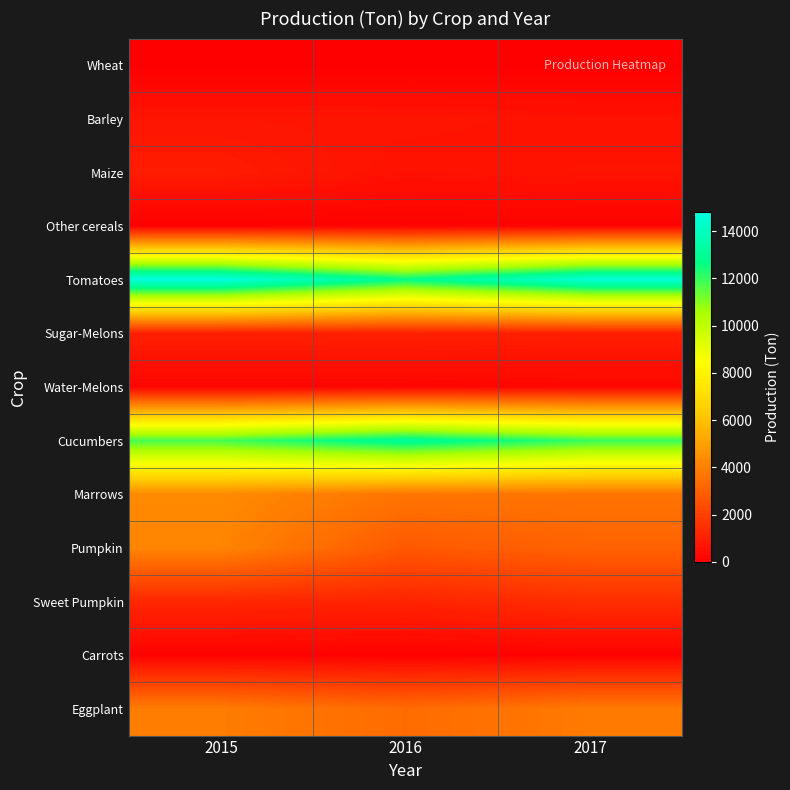

Rank the series by their maximum value, from highest to lowest.

Tomatoes, Cucumbers, Marrows, Pumpkin, Eggplant, Sweet Pumpkin, Sugar-Melons, Maize, Barley, Water-Melons, Other cereals, Carrots, Wheat